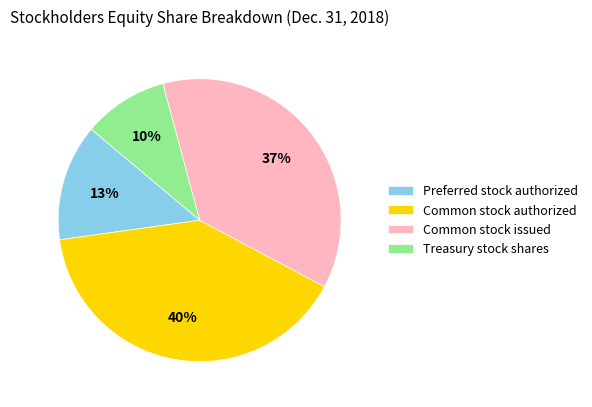

Rank the categories by value from highest to lowest.

Common stock authorized, Common stock issued, Preferred stock authorized, Treasury stock shares